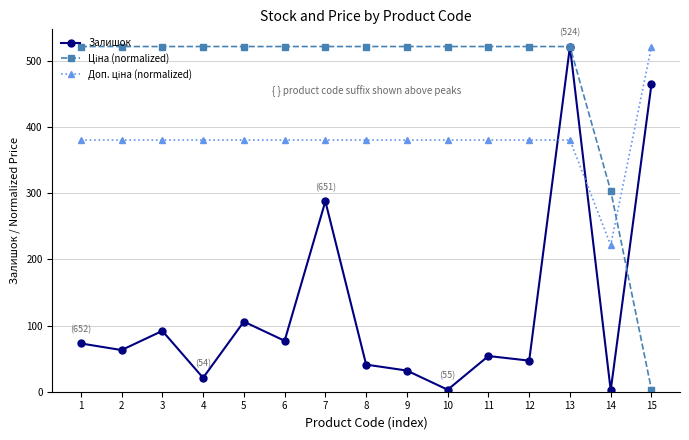

What is the greatest value displayed?

522.0